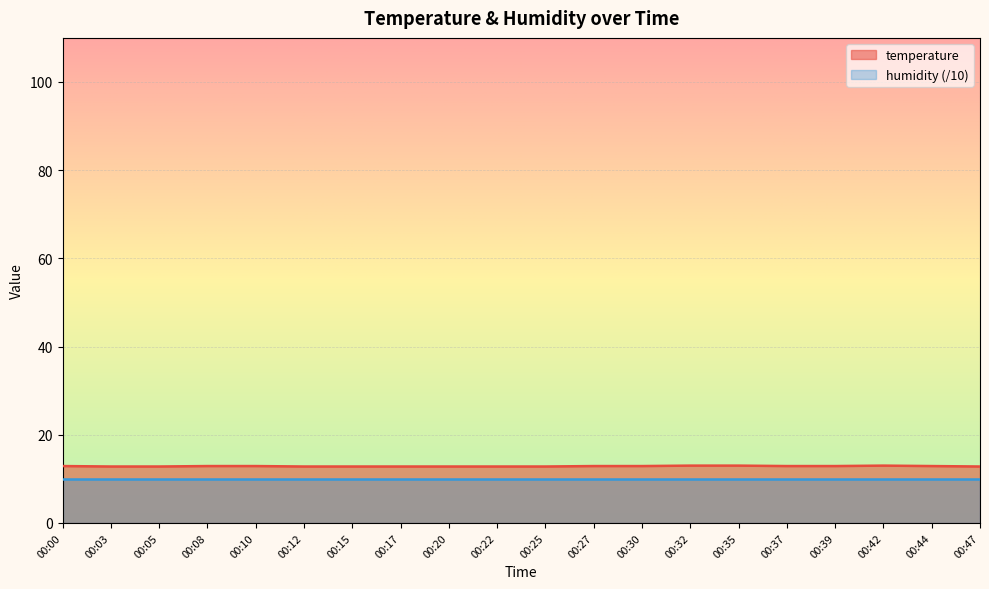

The value at 00:32 is 3.4. True or false?

False